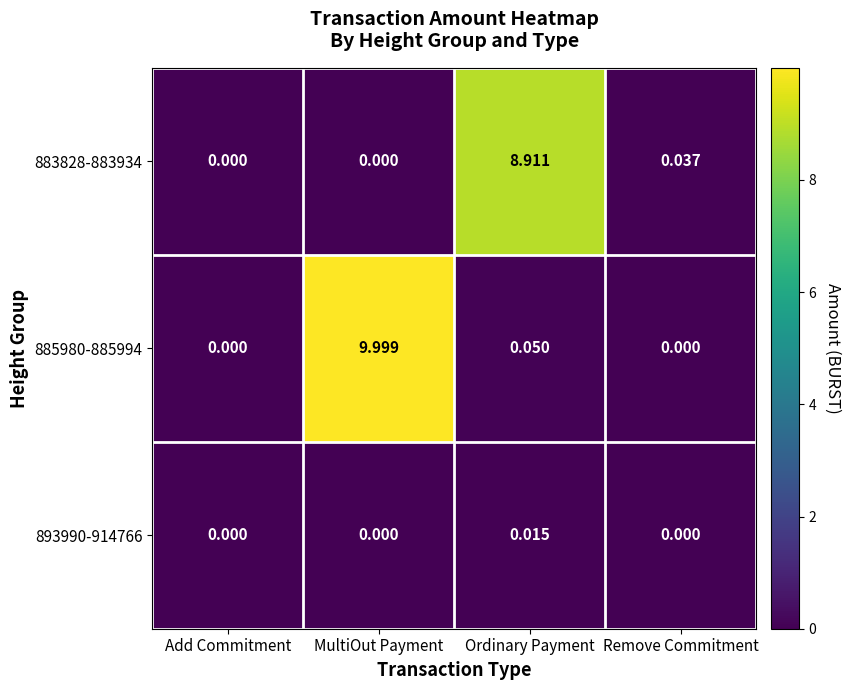

What is the spread (max minus min) of values at Ordinary Payment?

8.9